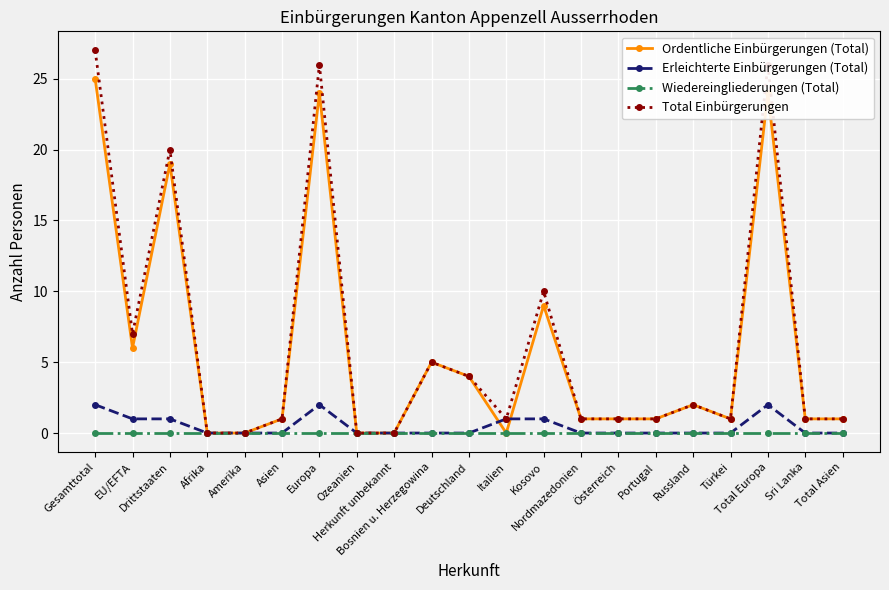

Reading right to left, what are all the values shown in this chart?

Ordentliche Einbürgerungen (Total): Total Asien=1	Sri Lanka=1	Total Europa=24	Türkei=1	Russland=2	Portugal=1	Österreich=1	Nordmazedonien=1	Kosovo=9	Italien=0	Deutschland=4	Bosnien u. Herzegowina=5	Herkunft unbekannt=0	Ozeanien=0	Europa=24	Asien=1	Amerika=0	Afrika=0	Drittstaaten=19	EU/EFTA=6	Gesamttotal=25
Erleichterte Einbürgerungen (Total): Total Asien=0	Sri Lanka=0	Total Europa=2	Türkei=0	Russland=0	Portugal=0	Österreich=0	Nordmazedonien=0	Kosovo=1	Italien=1	Deutschland=0	Bosnien u. Herzegowina=0	Herkunft unbekannt=0	Ozeanien=0	Europa=2	Asien=0	Amerika=0	Afrika=0	Drittstaaten=1	EU/EFTA=1	Gesamttotal=2
Wiedereingliederungen (Total): Total Asien=0	Sri Lanka=0	Total Europa=0	Türkei=0	Russland=0	Portugal=0	Österreich=0	Nordmazedonien=0	Kosovo=0	Italien=0	Deutschland=0	Bosnien u. Herzegowina=0	Herkunft unbekannt=0	Ozeanien=0	Europa=0	Asien=0	Amerika=0	Afrika=0	Drittstaaten=0	EU/EFTA=0	Gesamttotal=0
Total Einbürgerungen: Total Asien=1	Sri Lanka=1	Total Europa=26	Türkei=1	Russland=2	Portugal=1	Österreich=1	Nordmazedonien=1	Kosovo=10	Italien=1	Deutschland=4	Bosnien u. Herzegowina=5	Herkunft unbekannt=0	Ozeanien=0	Europa=26	Asien=1	Amerika=0	Afrika=0	Drittstaaten=20	EU/EFTA=7	Gesamttotal=27